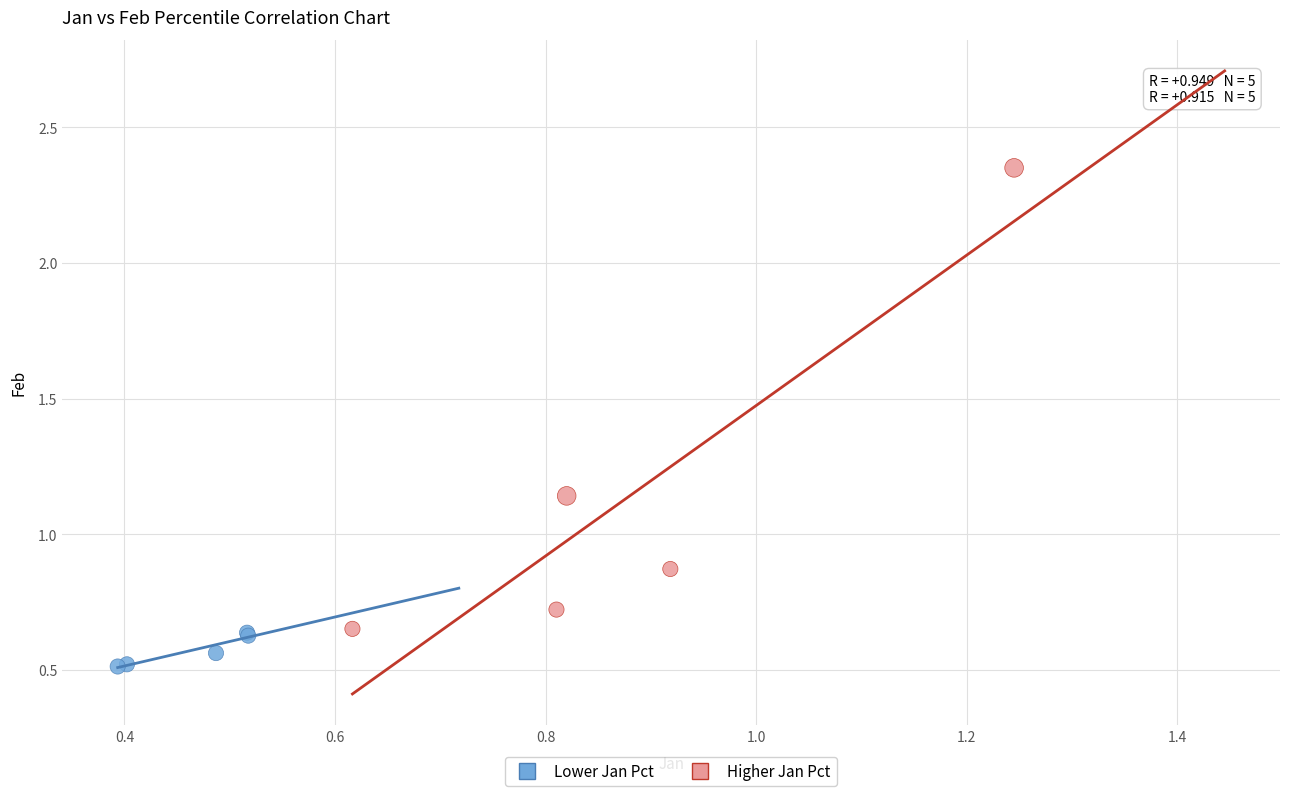

Which series contains the highest Y value?

Higher Jan Pct